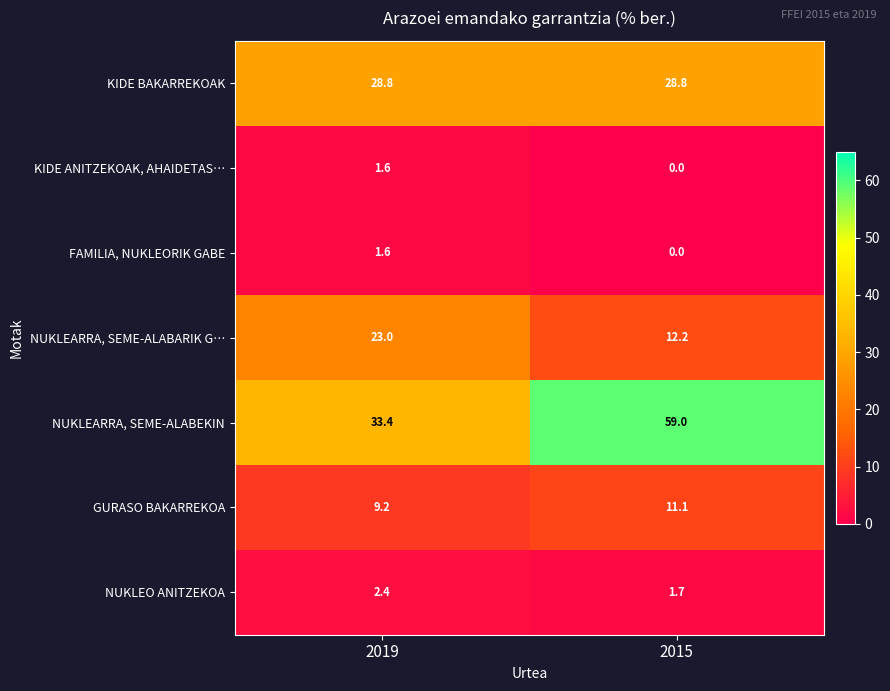

What is the sum of all KIDE BAKARREKOAK values?

57.6